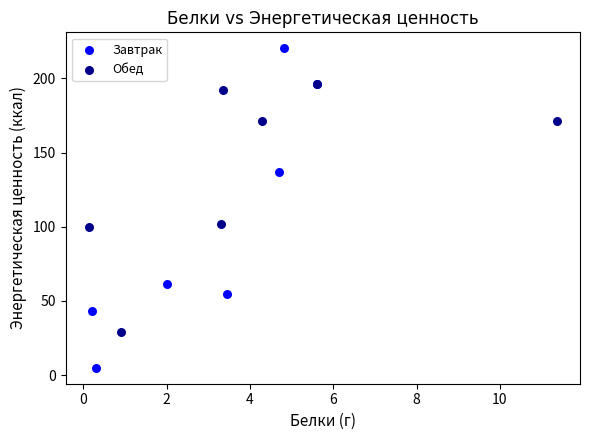

Which series reaches the maximum Y coordinate?

Завтрак